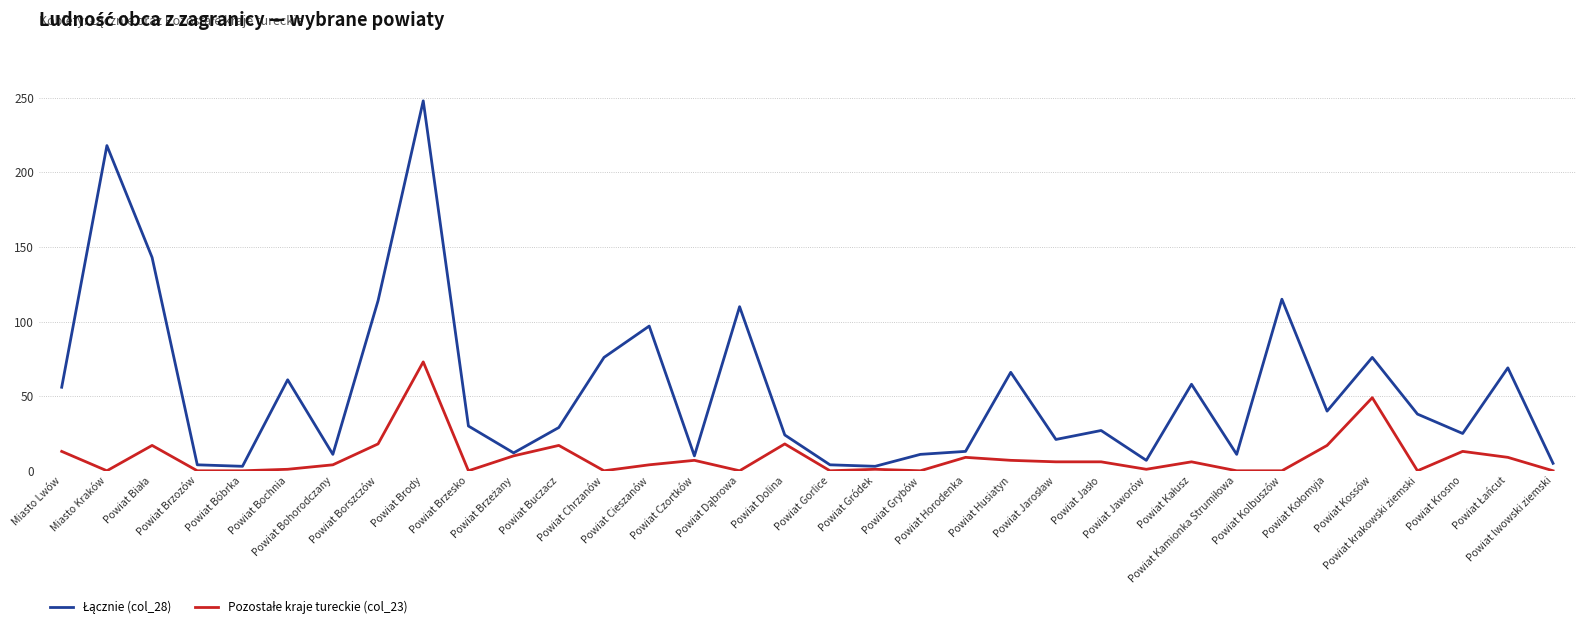

What is the greatest value displayed?

248